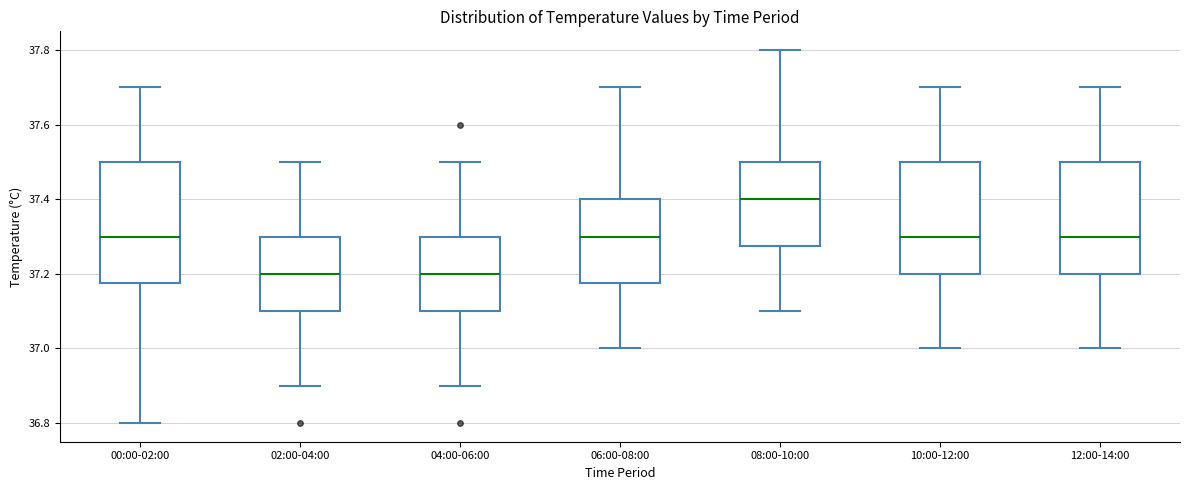

Reading left to right, read every box against the y-axis: the position of its median line, the range the box covers, and the ends of its whiskers. The values are not printed on the chart, so give them approximately, as read against the axis.

00:00-02:00: median 37.30, box 37.18 to 37.50, whiskers 36.80 to 37.70
02:00-04:00: median 37.20, box 37.10 to 37.30, whiskers 36.90 to 37.50
04:00-06:00: median 37.20, box 37.10 to 37.30, whiskers 36.90 to 37.50
06:00-08:00: median 37.30, box 37.18 to 37.40, whiskers 37.00 to 37.70
08:00-10:00: median 37.40, box 37.28 to 37.50, whiskers 37.10 to 37.80
10:00-12:00: median 37.30, box 37.20 to 37.50, whiskers 37.00 to 37.70
12:00-14:00: median 37.30, box 37.20 to 37.50, whiskers 37.00 to 37.70